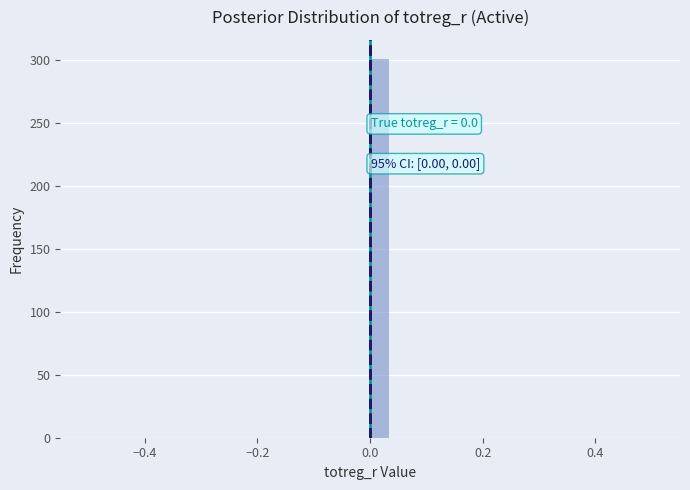

Around what value on the x-axis is the tallest bar? Give the approximate position of its centre, as read against the axis.

0.02